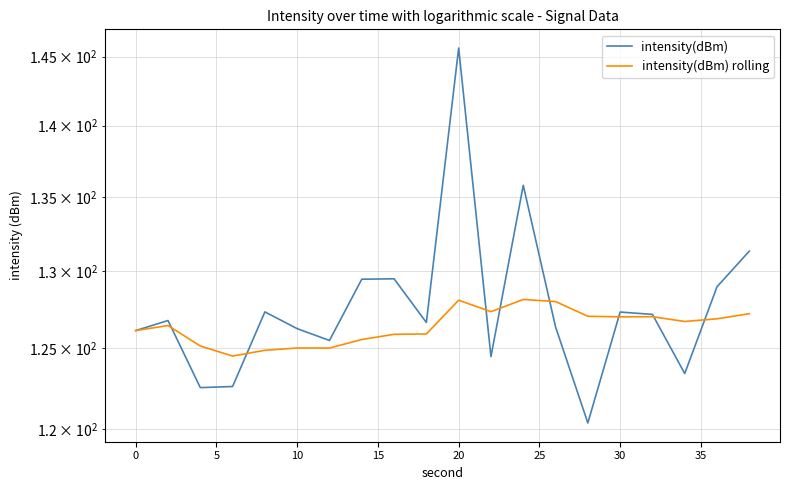

True or false: intensity(dBm) has more than 0 points higher than both neighbors.

True